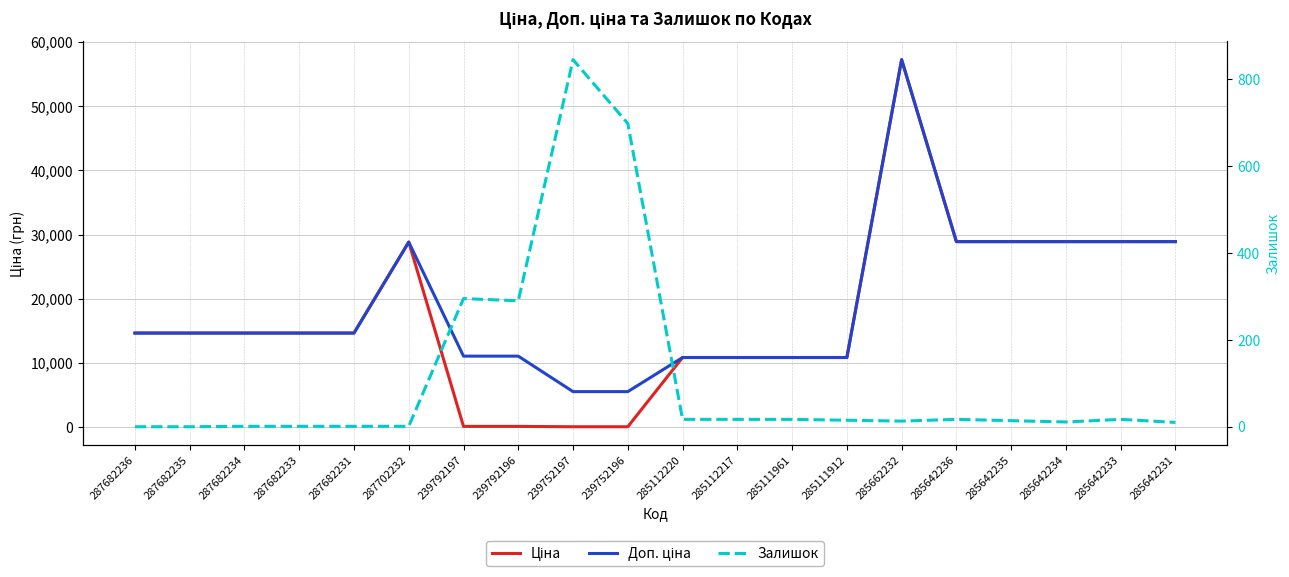

Is the value of Доп. ціна at 285662232 greater than the value of Ціна at 239752197?

Yes